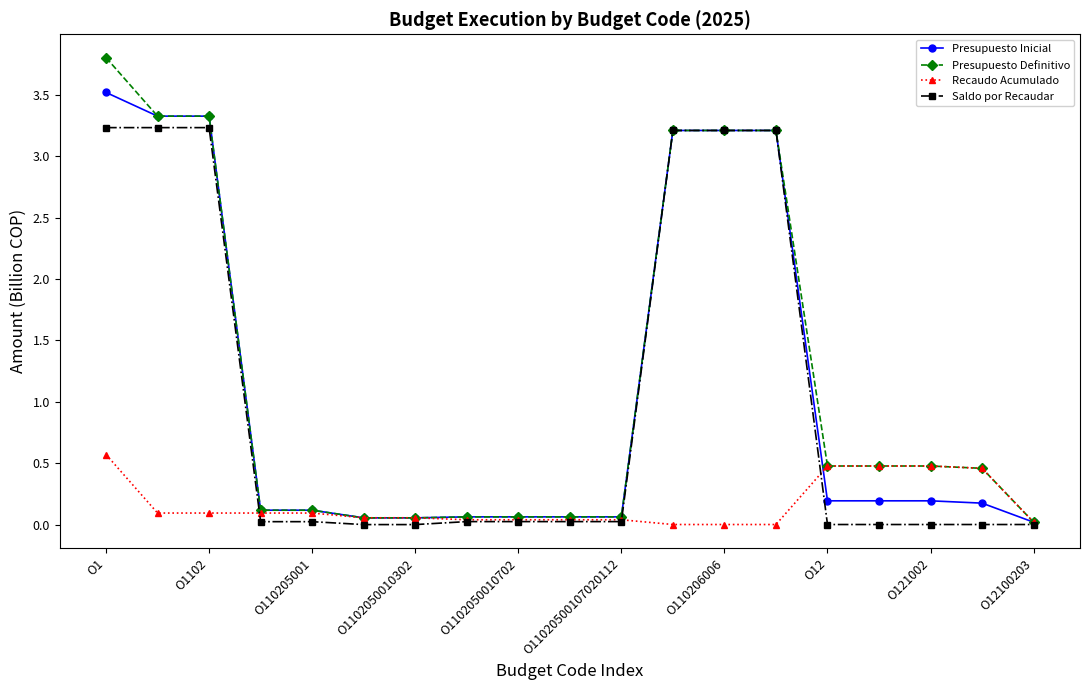

Rank the series by their maximum value, from lowest to highest.

Recaudo Acumulado, Saldo por Recaudar, Presupuesto Inicial, Presupuesto Definitivo